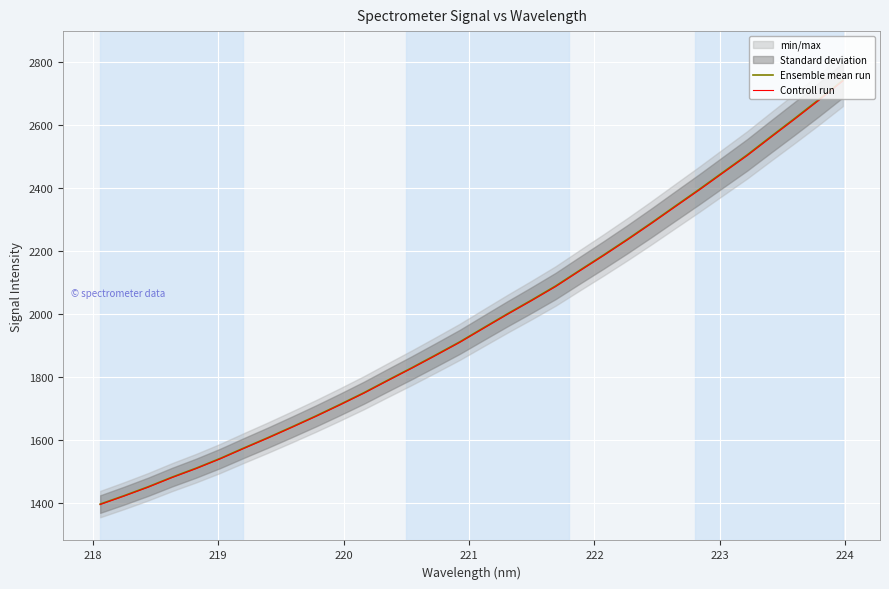

Reading left to right, transcribe all the data shown in this chart.

Ensemble mean run: 1396.4	1423.2	1451.4	1482.1	1510.4	1541.2	1574.7	1607.5	1641.5	1676.3	1712.5	1749.9	1789.8	1829.2	1869.8	1911.2	1956.1	2000.7	2043.9	2088.4	2137.8	2186.7	2236.8	2288.7	2342.1	2395.2	2449.8	2504.2	2562.9	2620.8	2680.1	2741.3
Controll run: 1395.0	1421.8	1450.0	1480.6	1508.9	1539.7	1573.1	1605.9	1639.9	1674.6	1710.8	1748.1	1788.0	1827.3	1868.0	1909.3	1954.2	1998.7	2041.9	2086.3	2135.7	2184.5	2234.6	2286.4	2339.8	2392.8	2447.4	2501.7	2560.3	2618.2	2677.4	2738.5